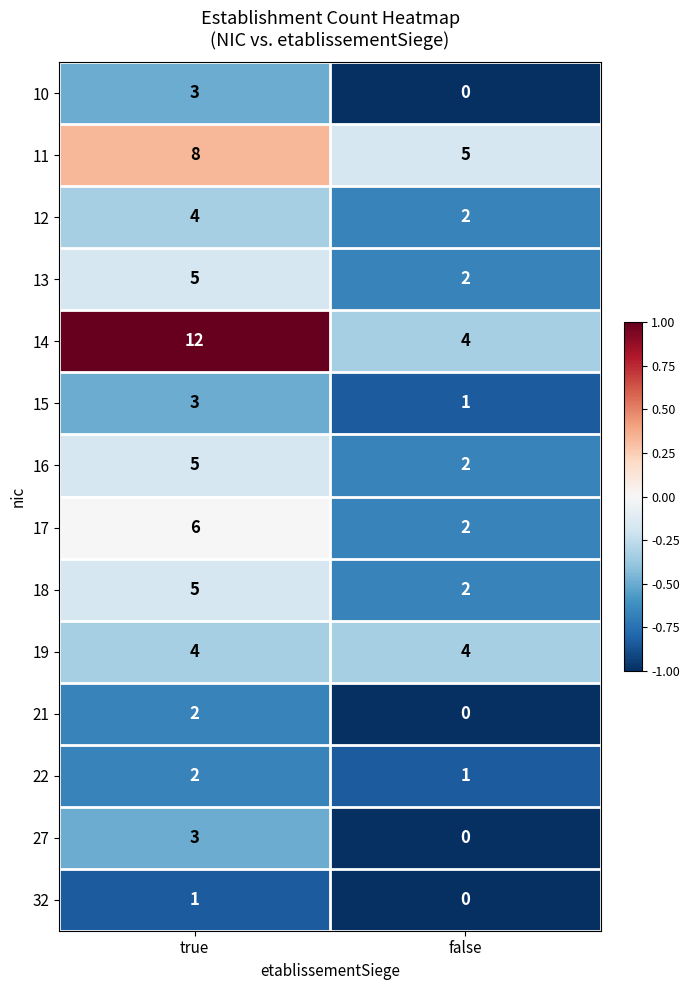

How many distinct data groups are displayed?

14